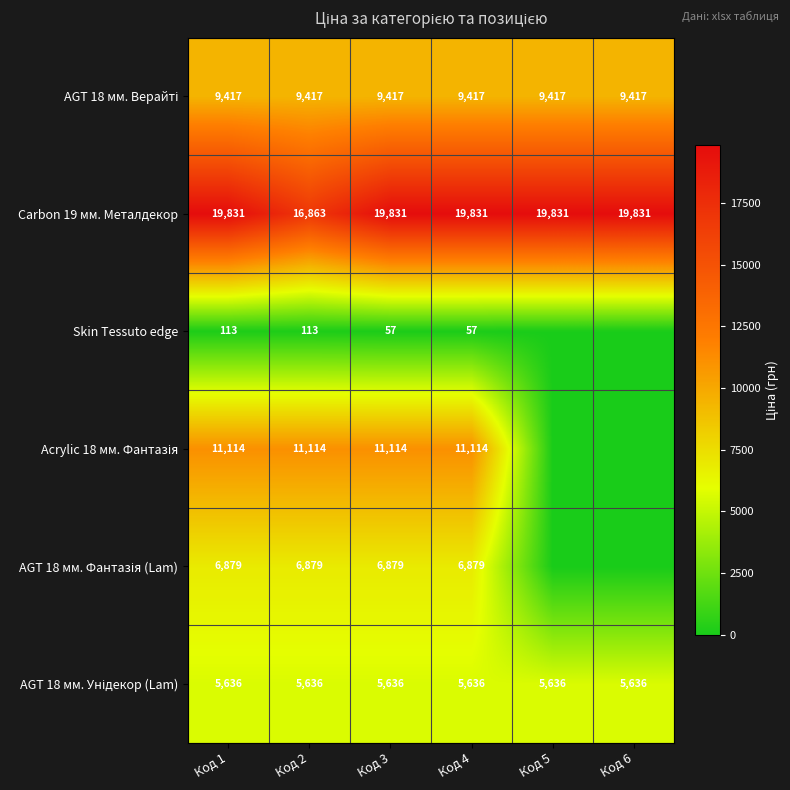

The value of Skin Tessuto edge at Код 3 is 22. True or false?

False